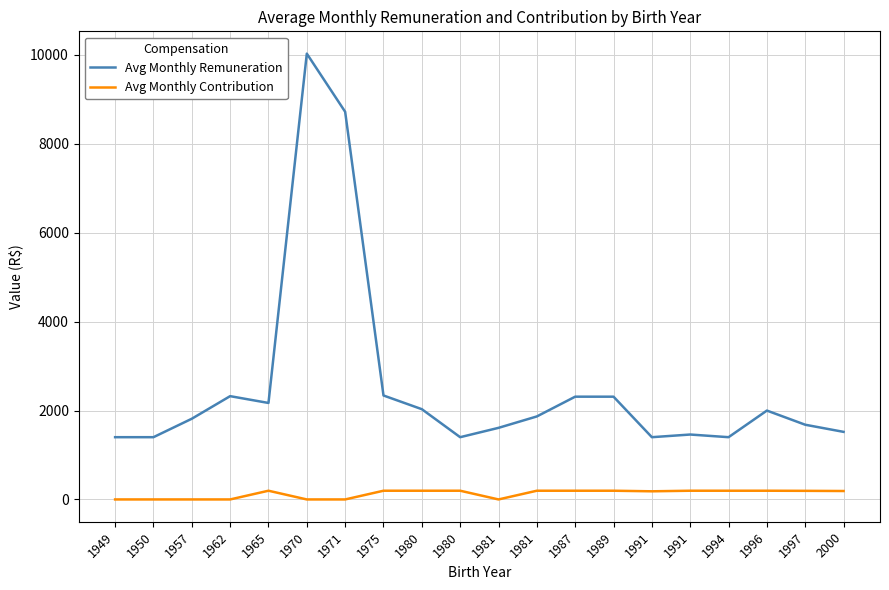

Which series has the largest total across all categories?

Avg Monthly Remuneration